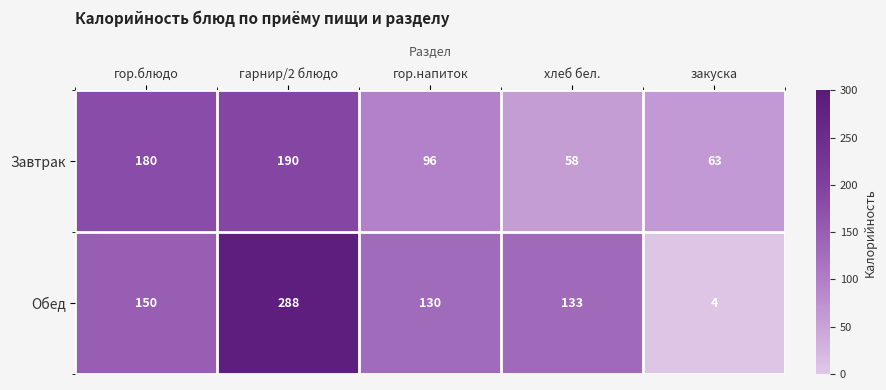

What is the spread (max minus min) of values at хлеб бел.?

75